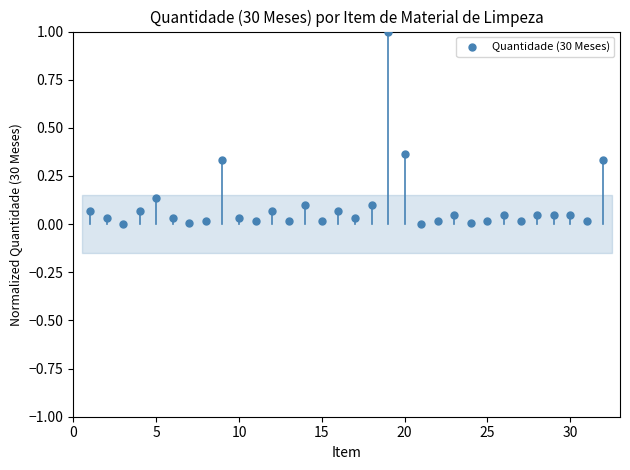

What is the range of Y values (max minus min)?

1.0